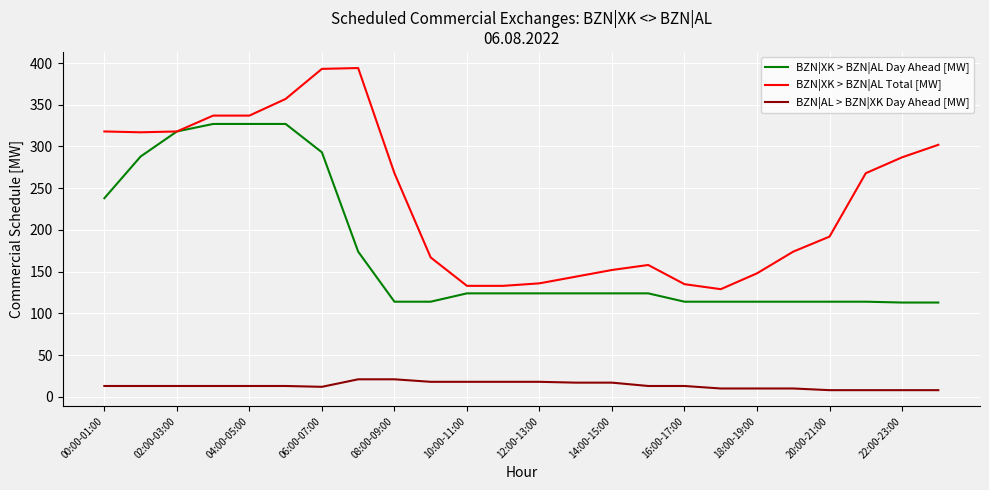

Which series has the widest spread of values?

BZN|XK > BZN|AL Total [MW]